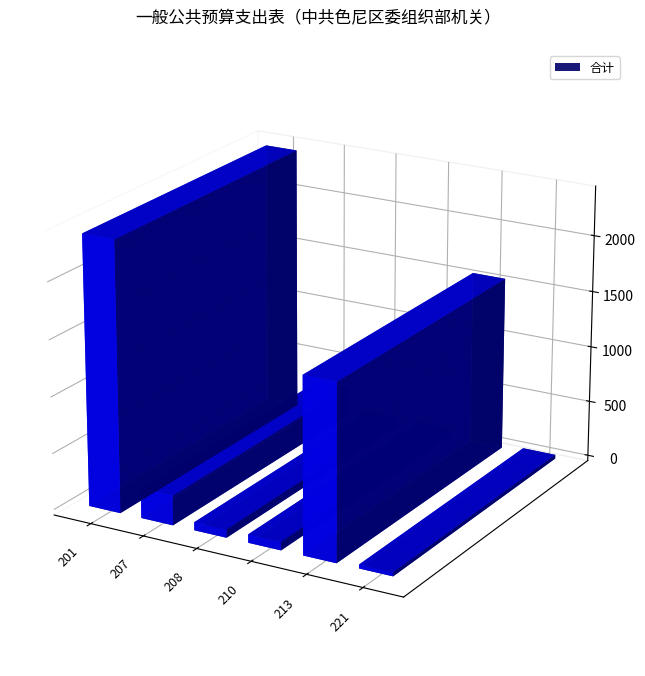

Are the bars horizontal?

No